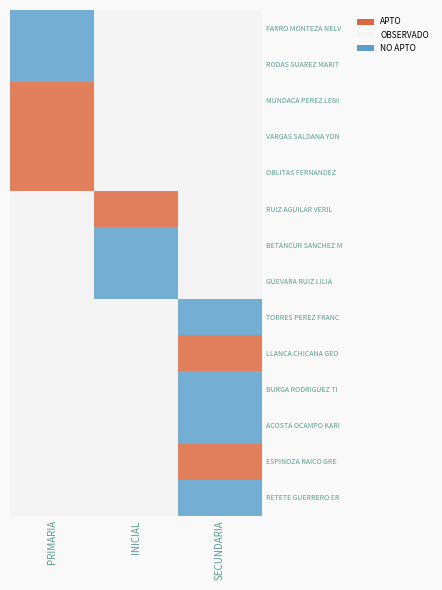

Which has a higher value, SECUNDARIA or PRIMARIA?

SECUNDARIA